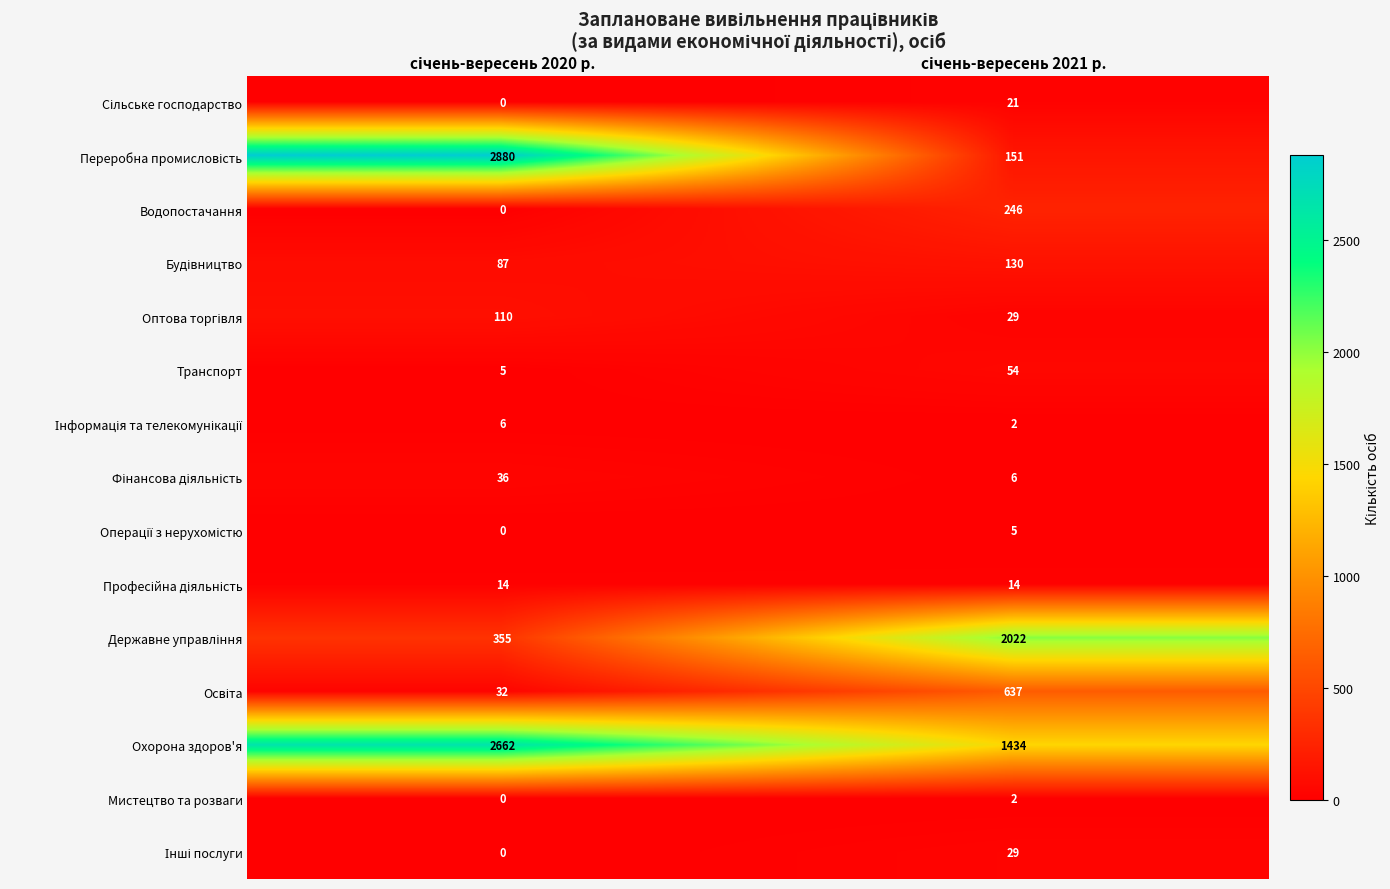

Which series has the largest total across all categories?

Охорона здоров'я